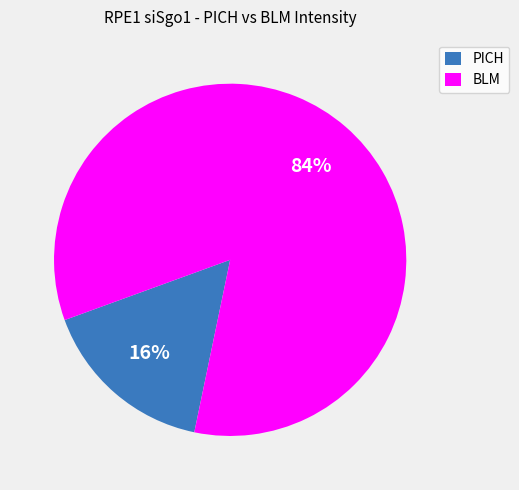

Which slice is the smallest?

PICH